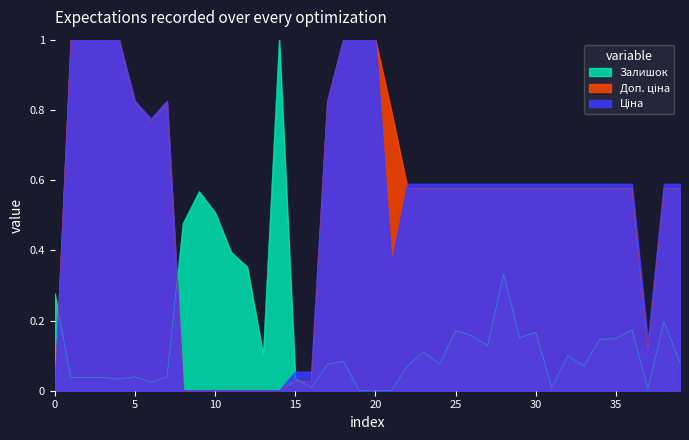

Which series has the widest spread of values?

Ціна